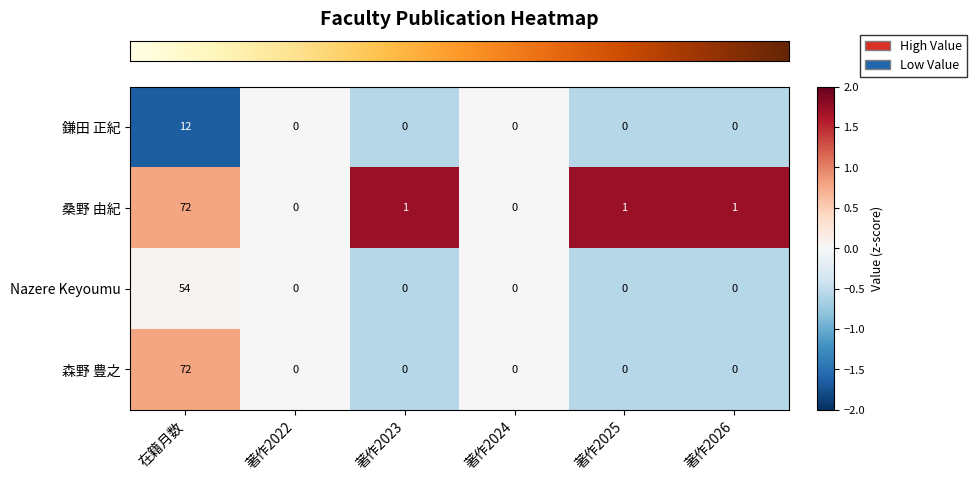

True or false: 鎌田 正紀 has a value of 0 at 著作2024.

True